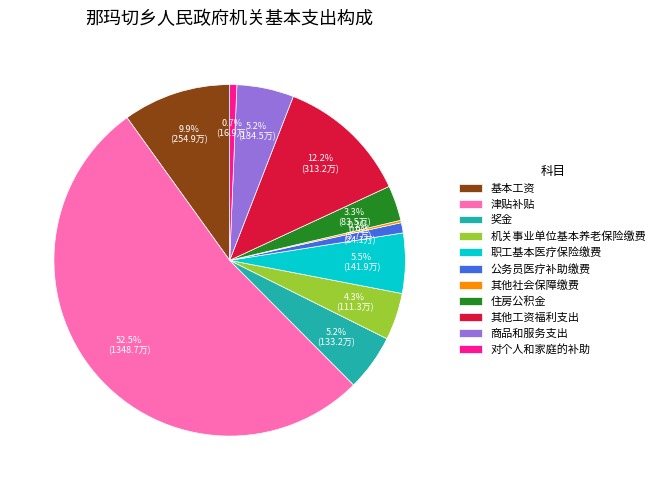

Which has a higher value, 奖金 or 对个人和家庭的补助?

奖金